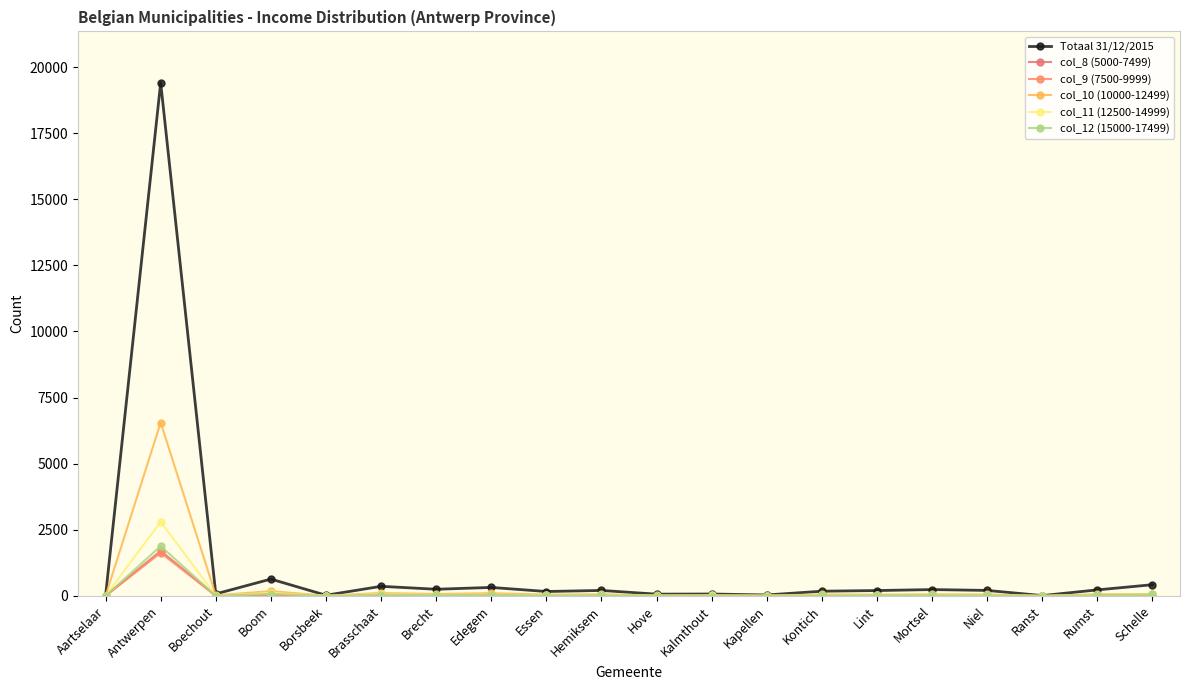

The col_10 (10000-12499) series shows 1 at Ranst. True or false?

False